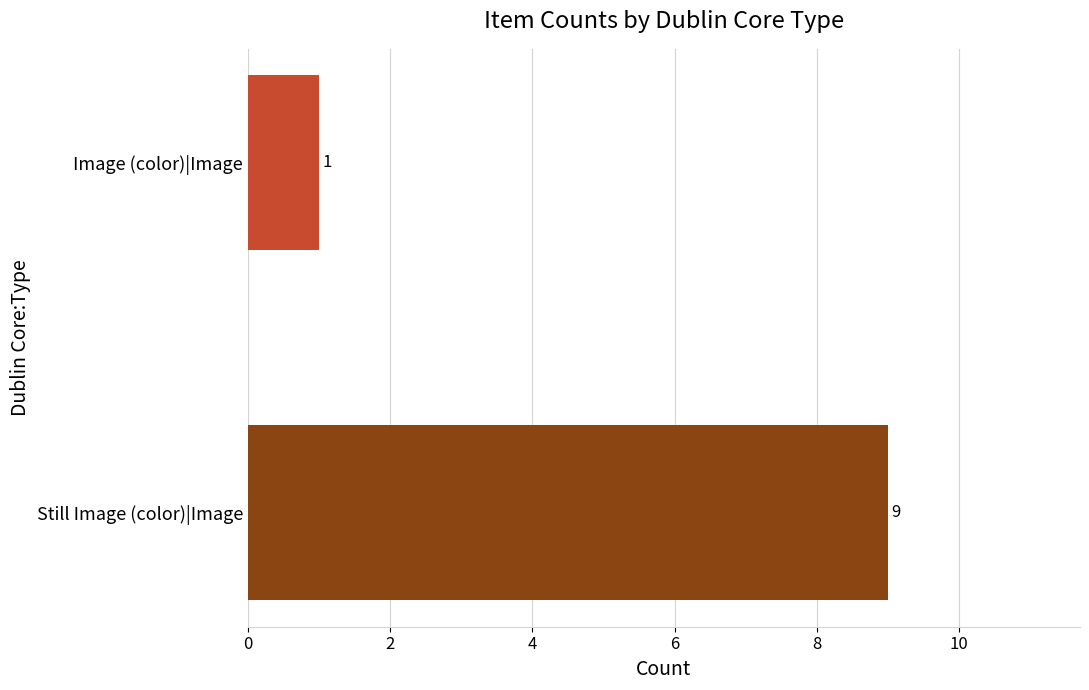

Reading bottom to top, what are all the values shown in this chart?

Still Image (color)|Image=9	Image (color)|Image=1